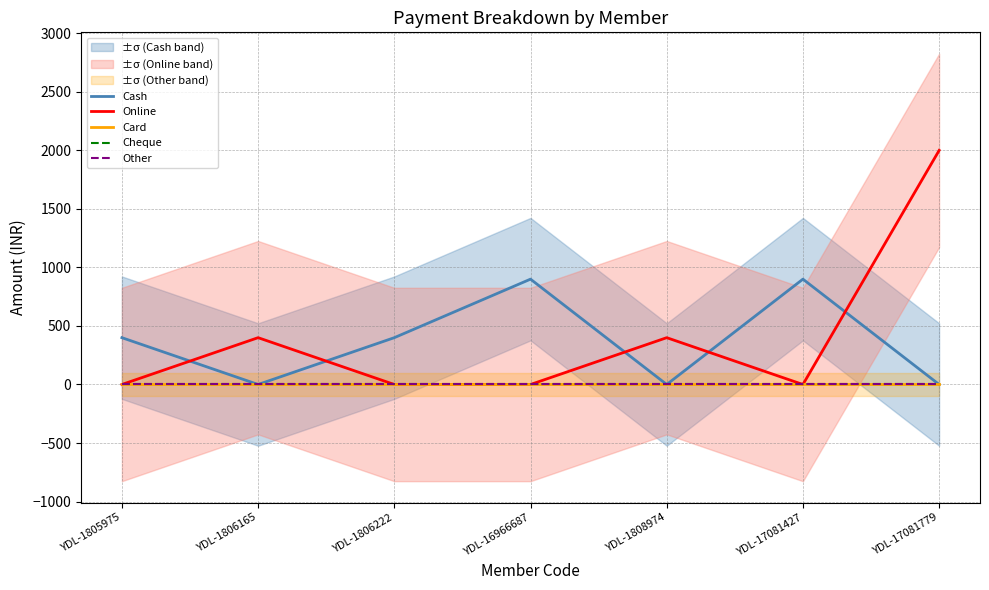

Reading right to left, list all the values displayed in this chart.

Cash: 0	900	0	900	400	0	400
Online: 2000	0	400	0	0	400	0
Card: 0	0	0	0	0	0	0
Cheque: 0	0	0	0	0	0	0
Other: 0	0	0	0	0	0	0